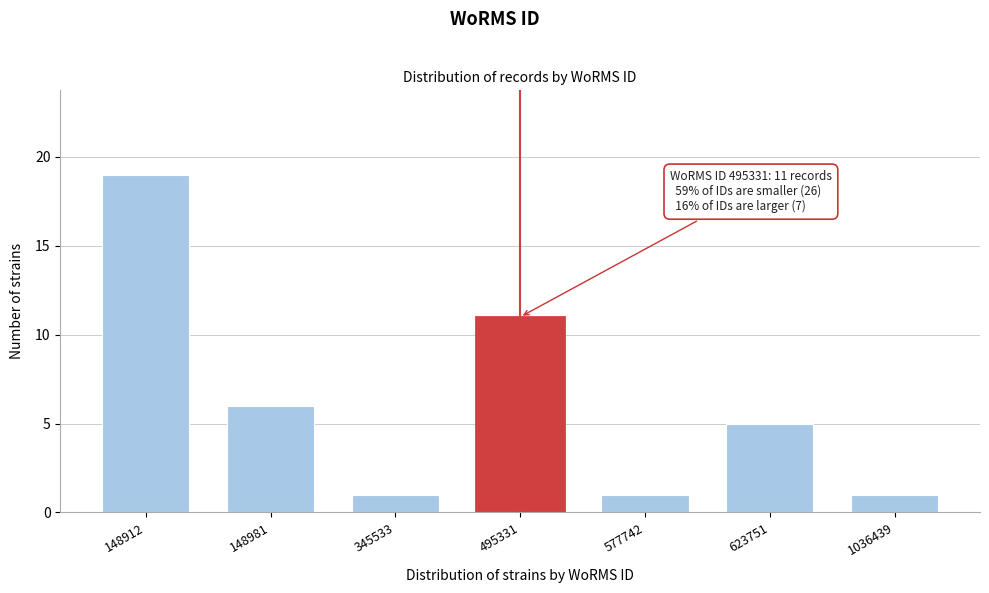

Reading right to left, list all the values displayed in this chart.

1	5	1	11	1	6	19